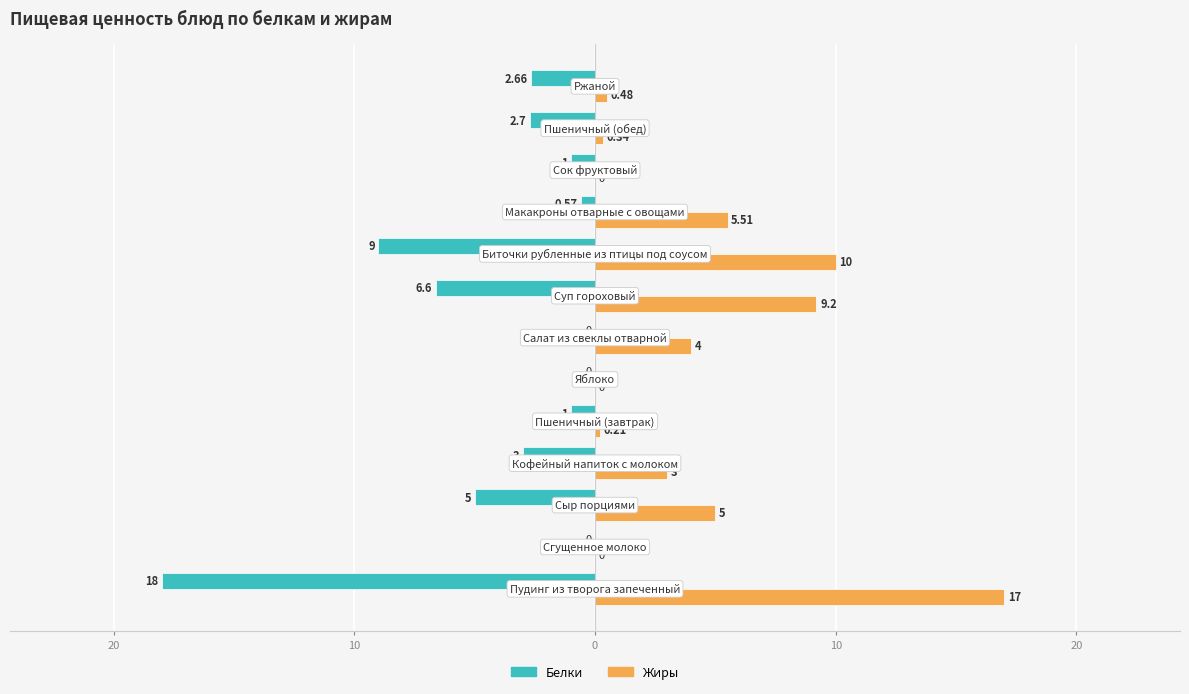

What are all the series names shown in the legend?

Белки, Жиры